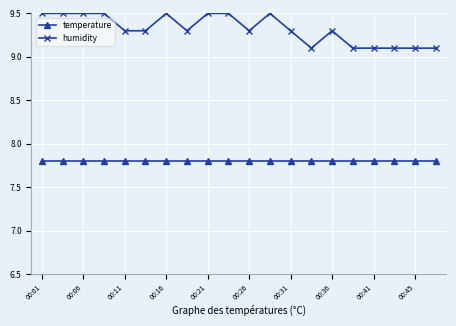

How many humidity values are between 9 and 10?

20